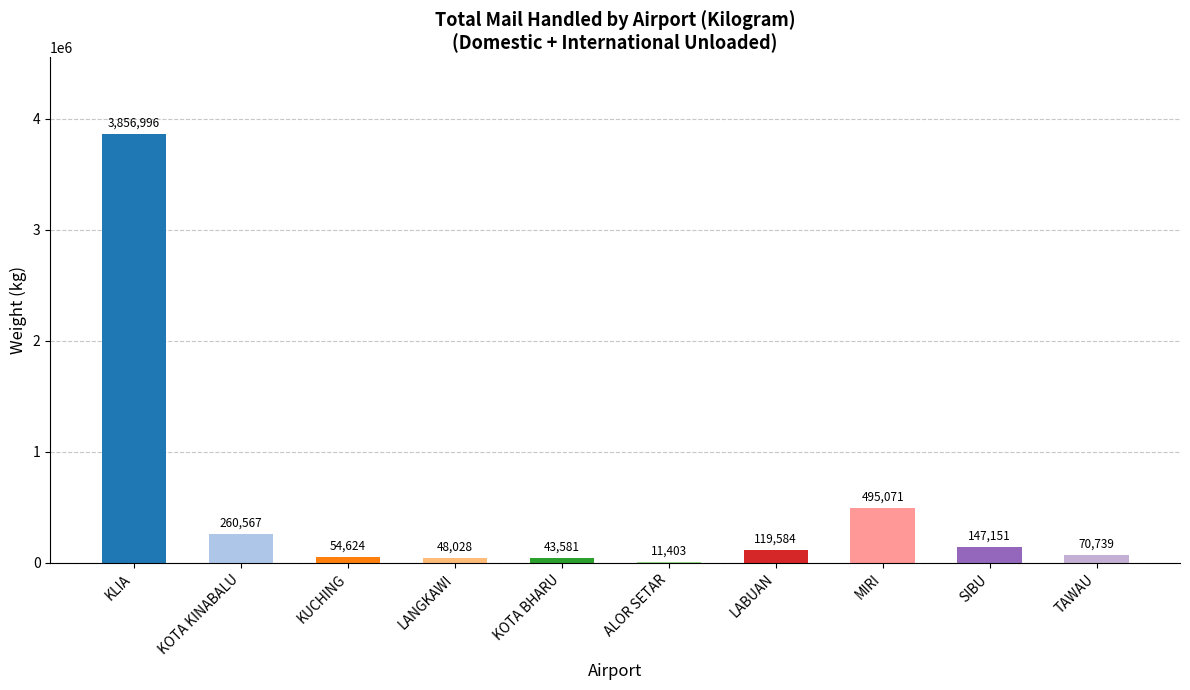

Reading right to left, extract all data points from this chart.

TAWAU=70739	SIBU=147151	MIRI=495071	LABUAN=119584	ALOR SETAR=11403	KOTA BHARU=43581	LANGKAWI=48028	KUCHING=54624	KOTA KINABALU=260567	KLIA=3856996